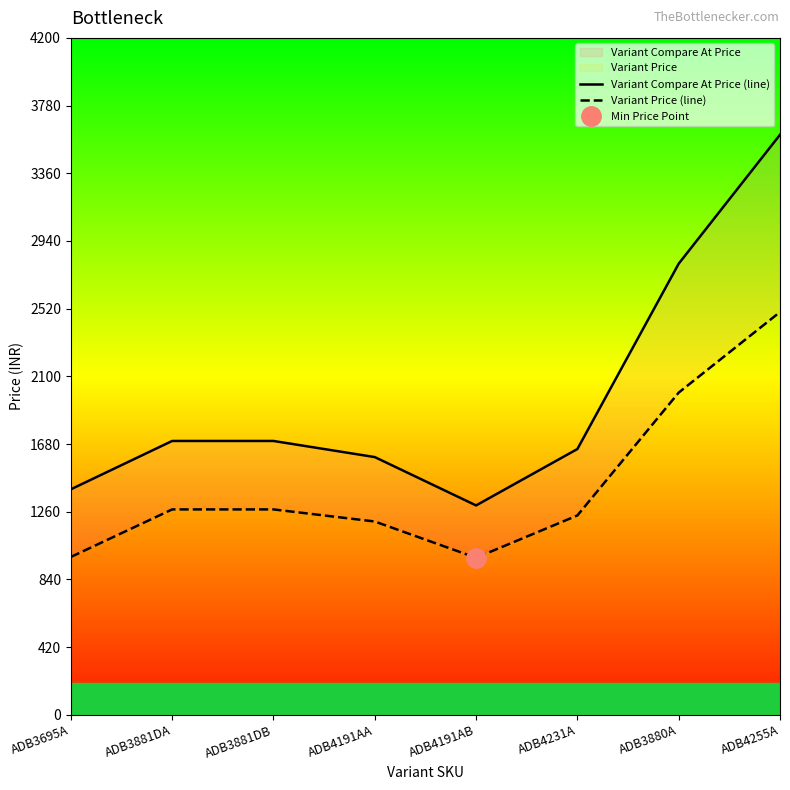

How many data points in Variant Compare At Price (line) are less than 1699?

4